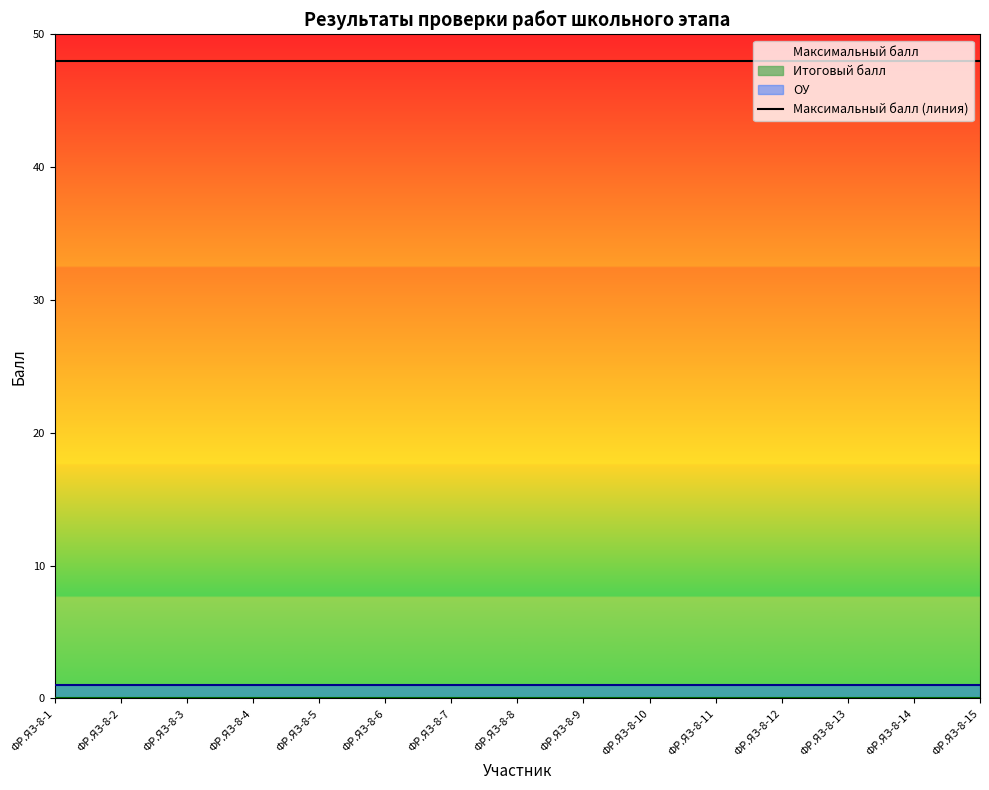

At which category is the sum across all series the highest?

ФР.ЯЗ-8-1